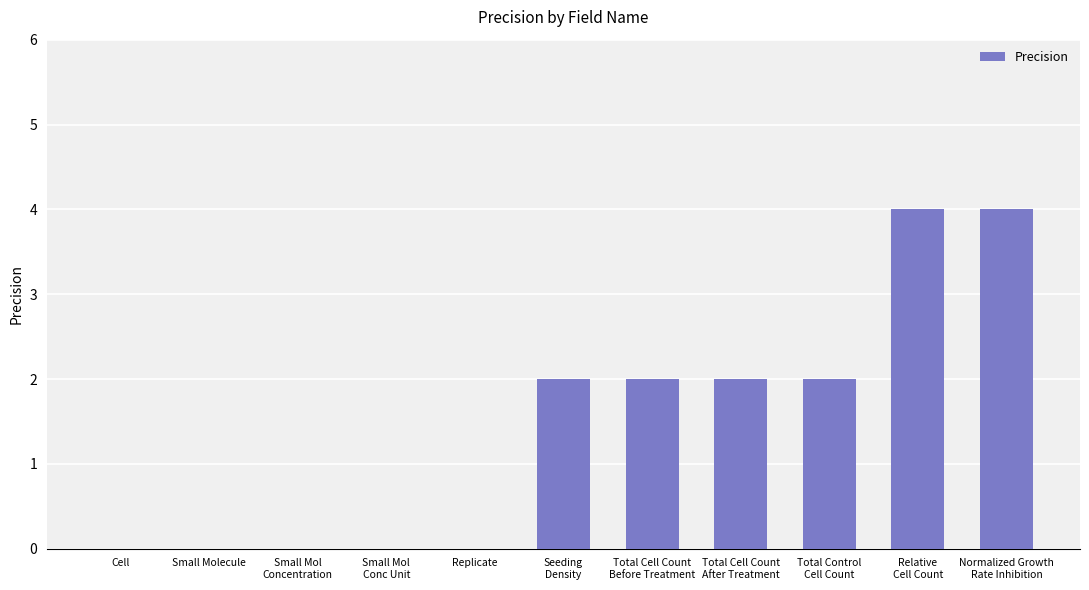

What is the greatest value displayed?

4